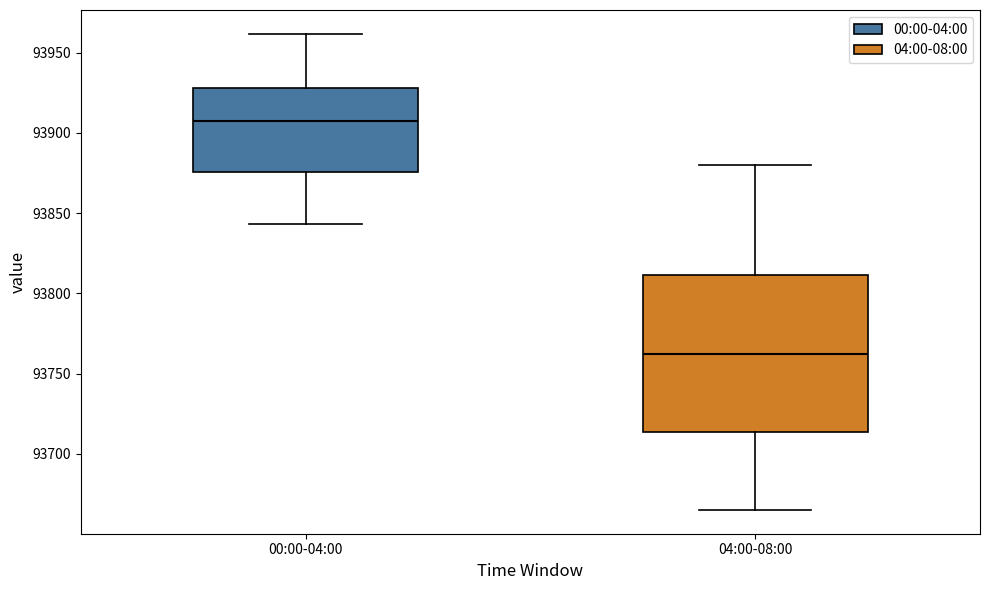

Which box is the tallest, from its lower edge to its upper edge?

04:00-08:00